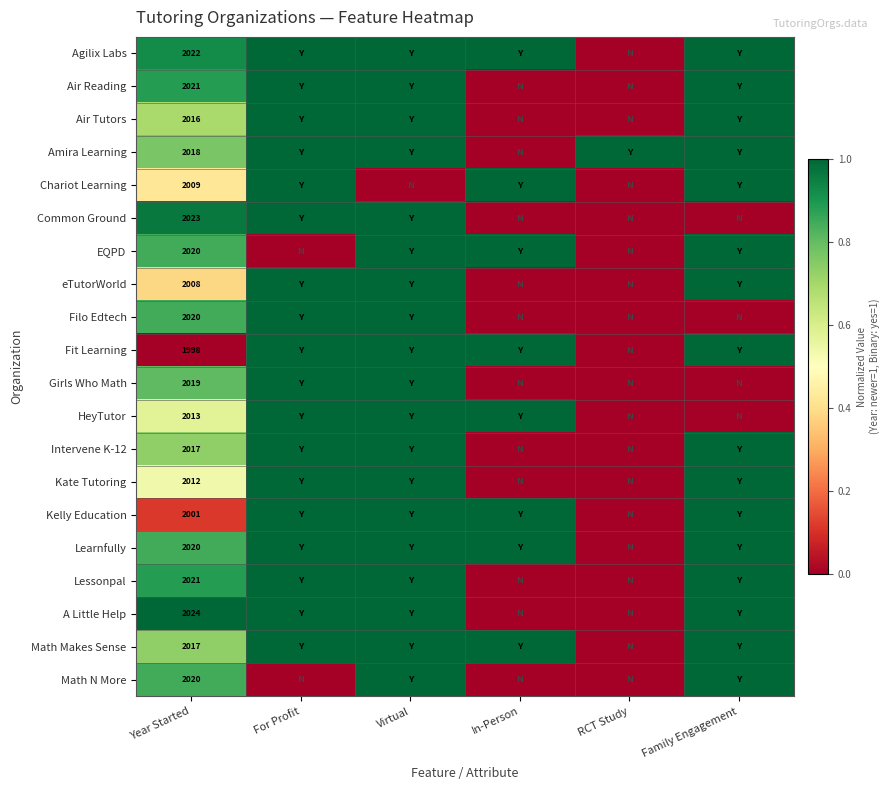

What is the spread (max minus min) of values at Year Started?

26